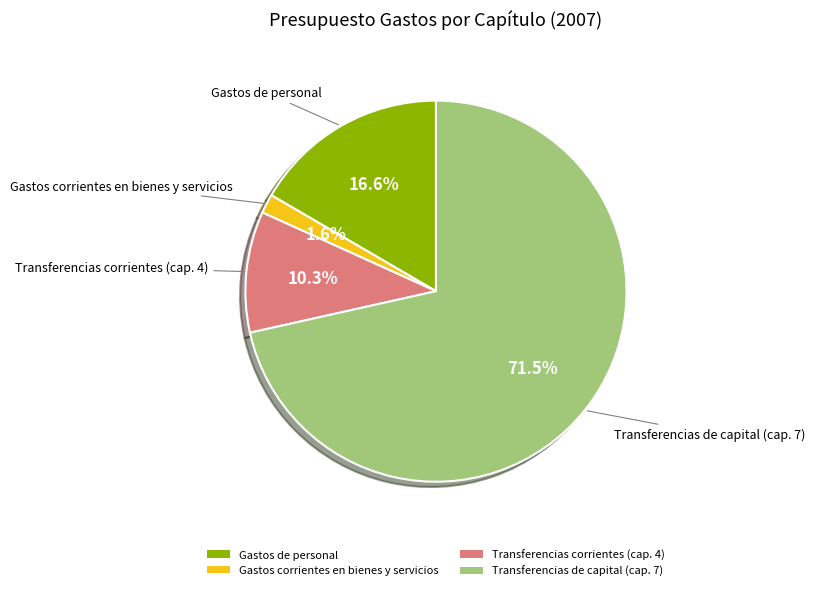

How much of the chart is everything except Transferencias corrientes (cap. 4)?

89.7%